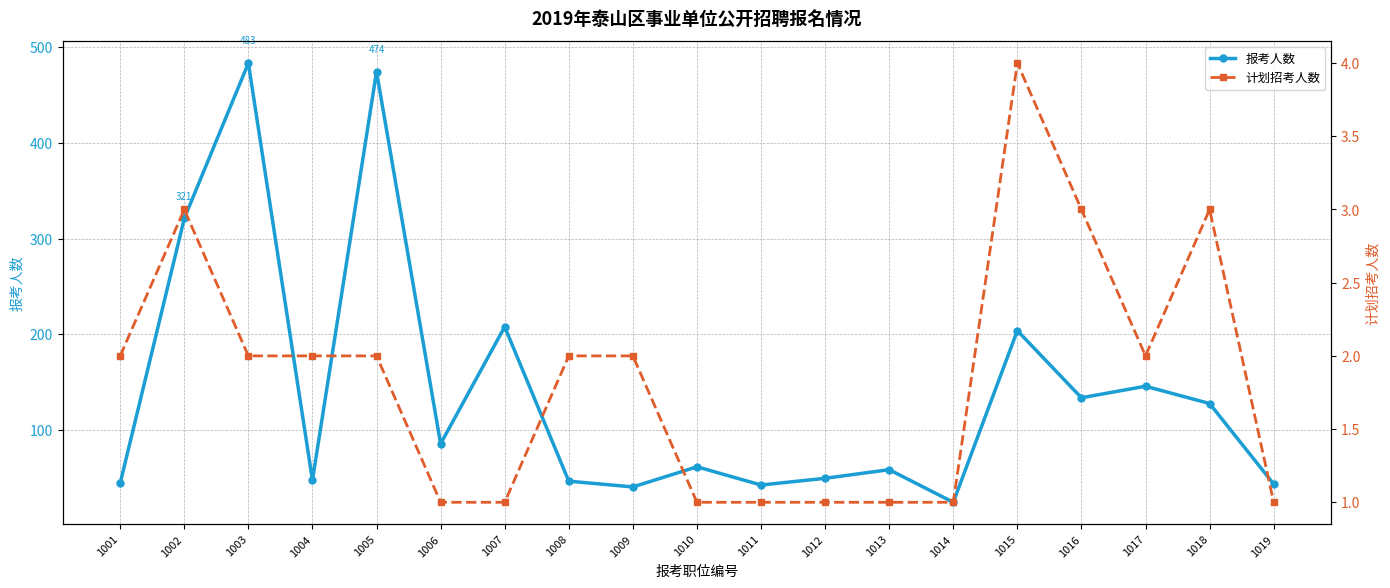

Between 1010 and 1015, which series saw the biggest shift?

报考人数